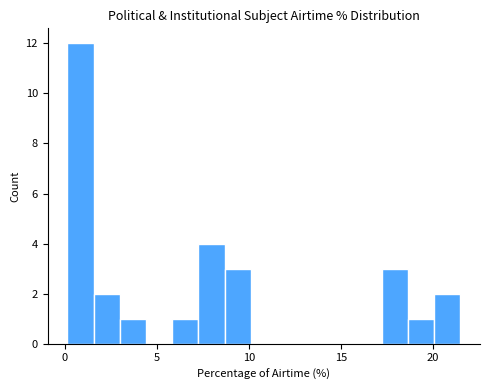

Read against the x-axis, roughly where is the centre of the tallest bar?

1.0